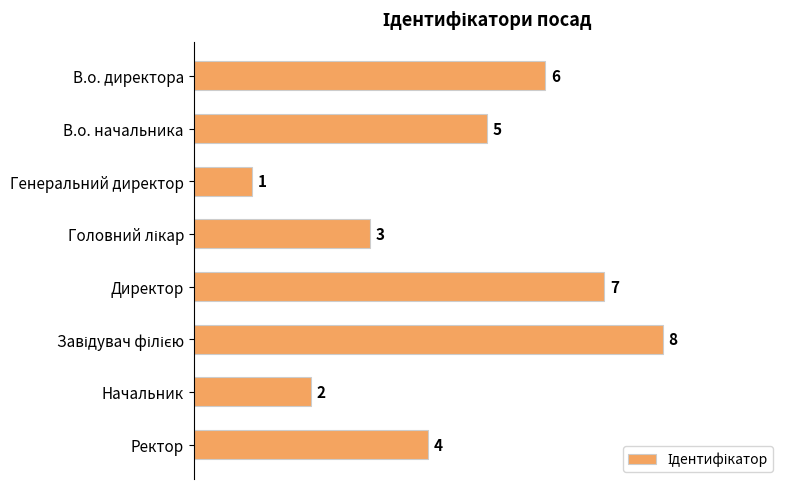

How many data points are less than 5?

4